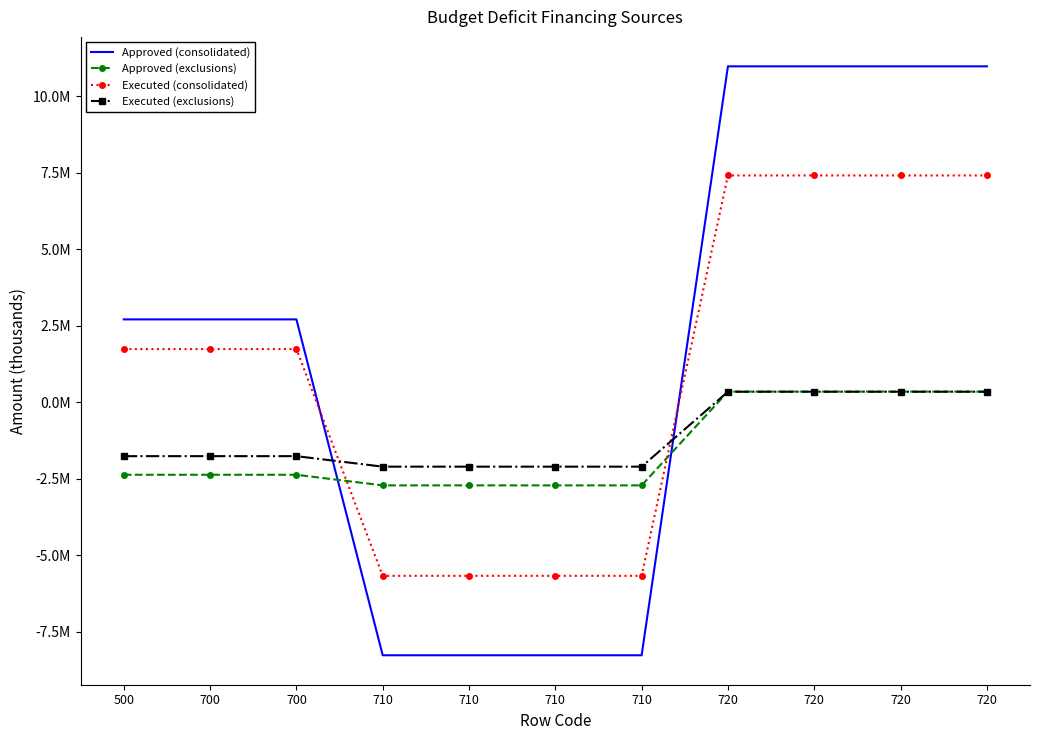

Which series changed the most between 700 and 720?

Approved (consolidated)